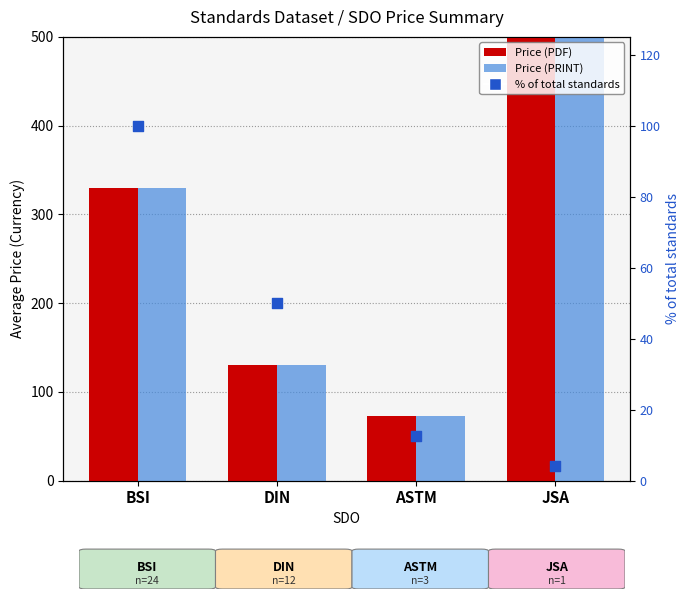

Which series contains the highest Y value?

Price (PDF)